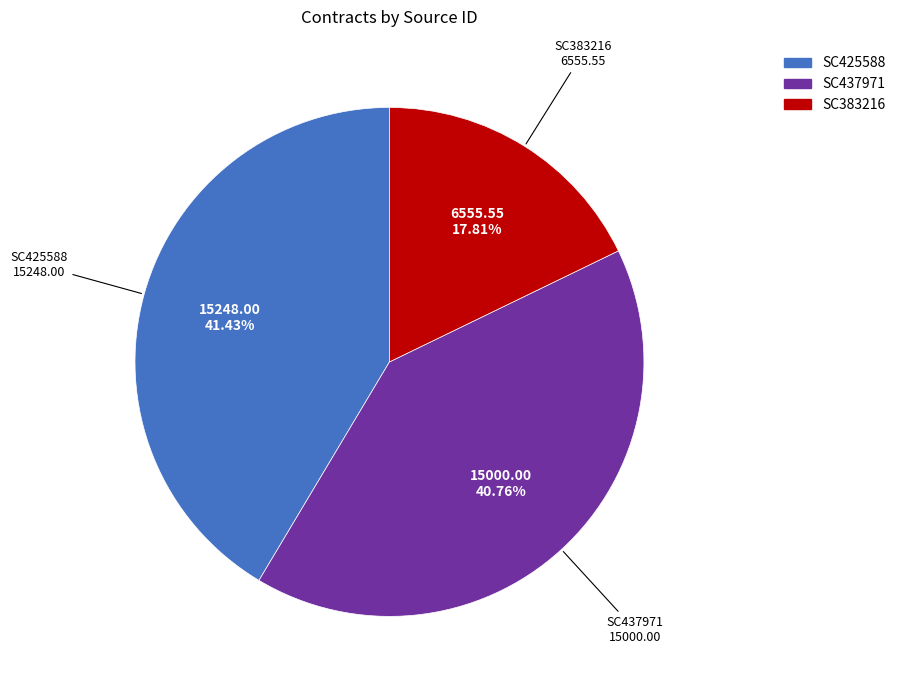

What is the total percentage of SC437971 and SC425588?

82.2%